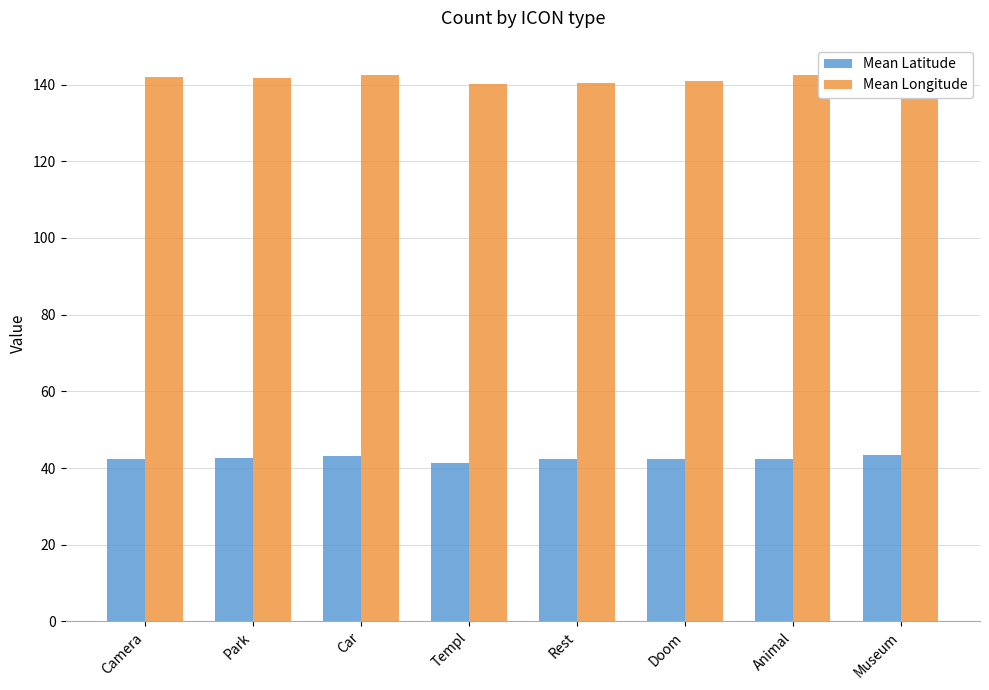

Is it true that Mean Longitude equals 209.8 at Animal?

False